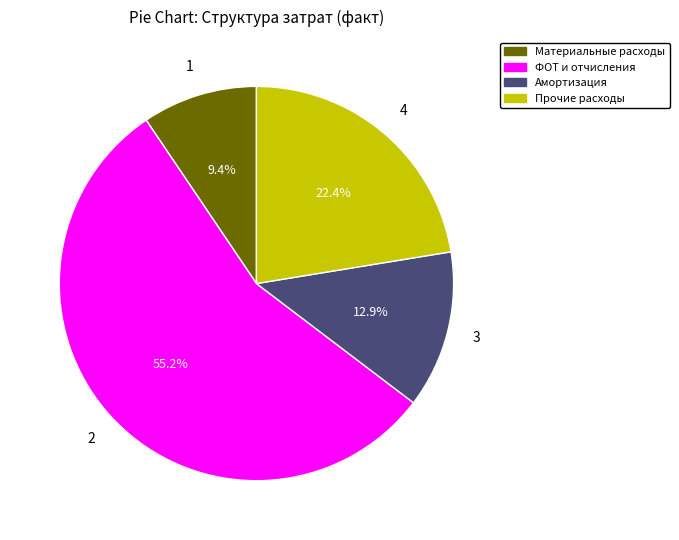

How many slices are in this pie chart?

4